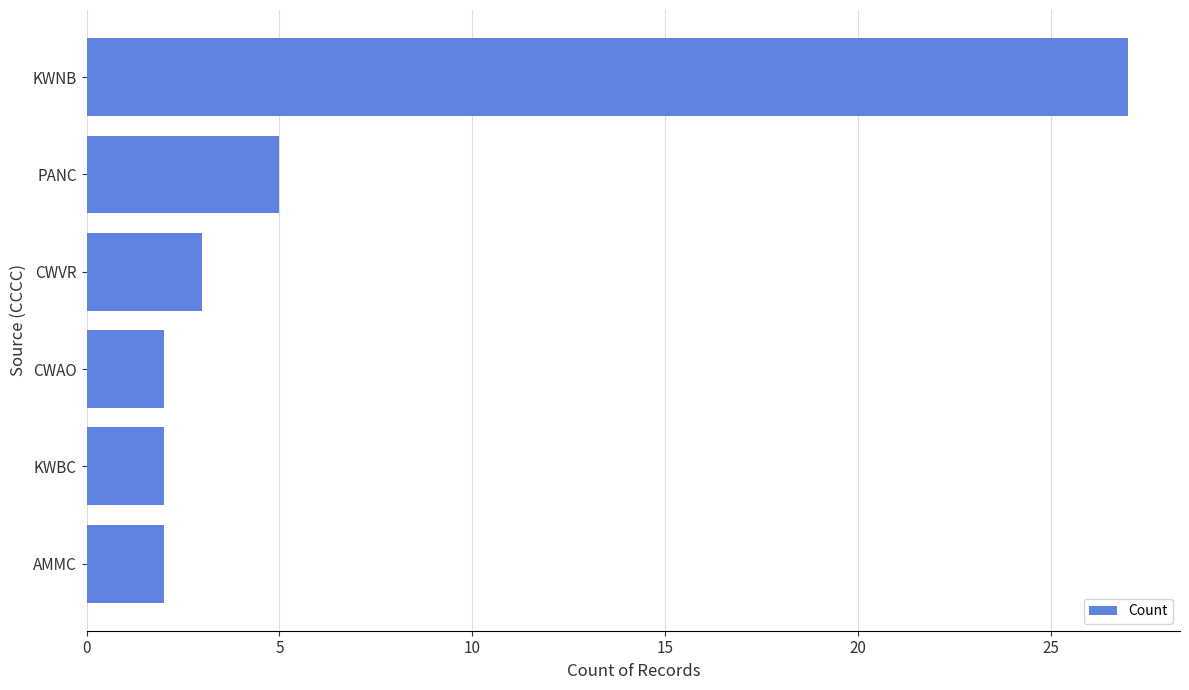

What is the change in value from KWNB to PANC?

-22